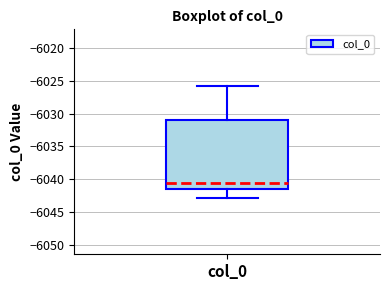

Transcribe this box plot: give where the median line is, the range the box spans, and where the two whiskers end, as read against the y-axis. The values are not printed on the chart, so give them approximately, as read against the axis.

median -6040.5, box -6041.5 to -6031.0, whiskers -6043.0 to -6025.5